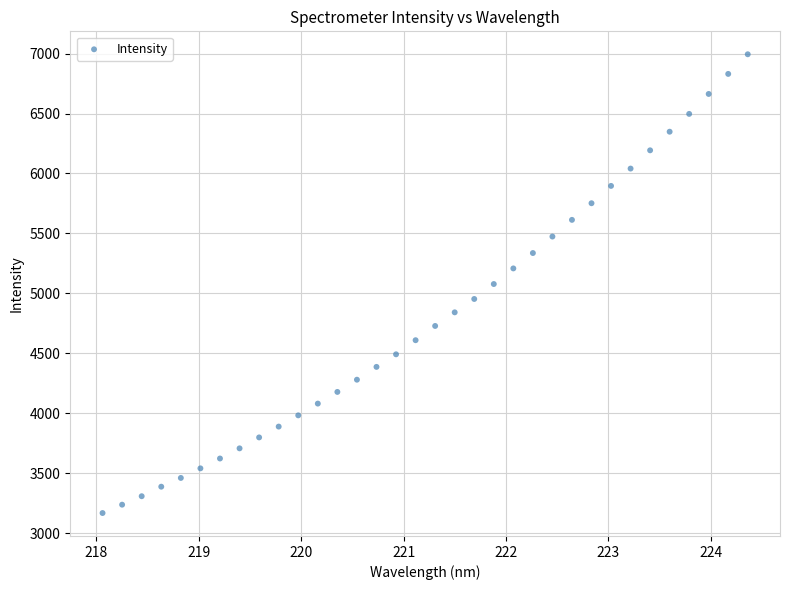

What is the range of Y values (max minus min)?

3826.3